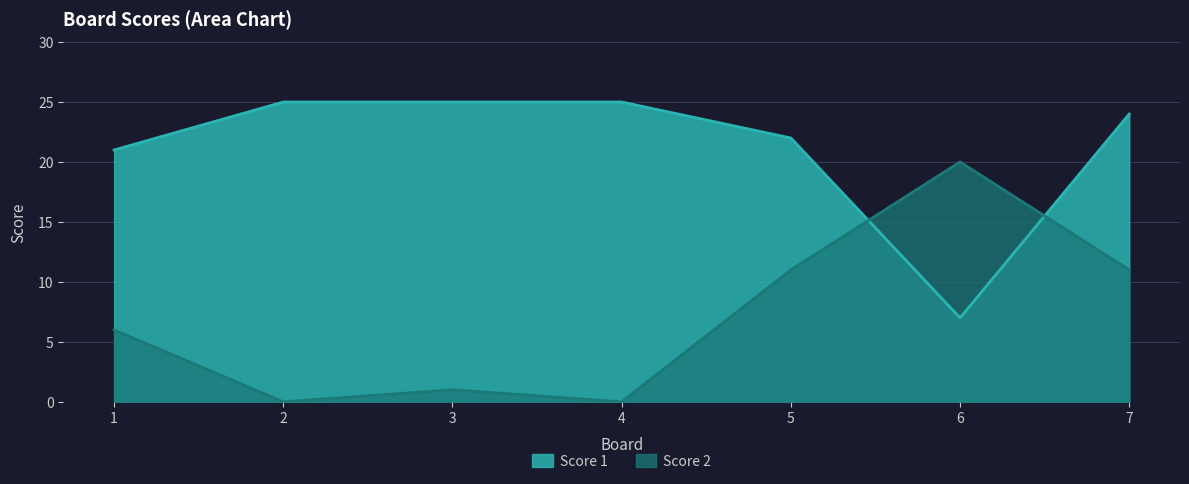

What is the difference between the maximum and minimum values in the Score 1 series?

18